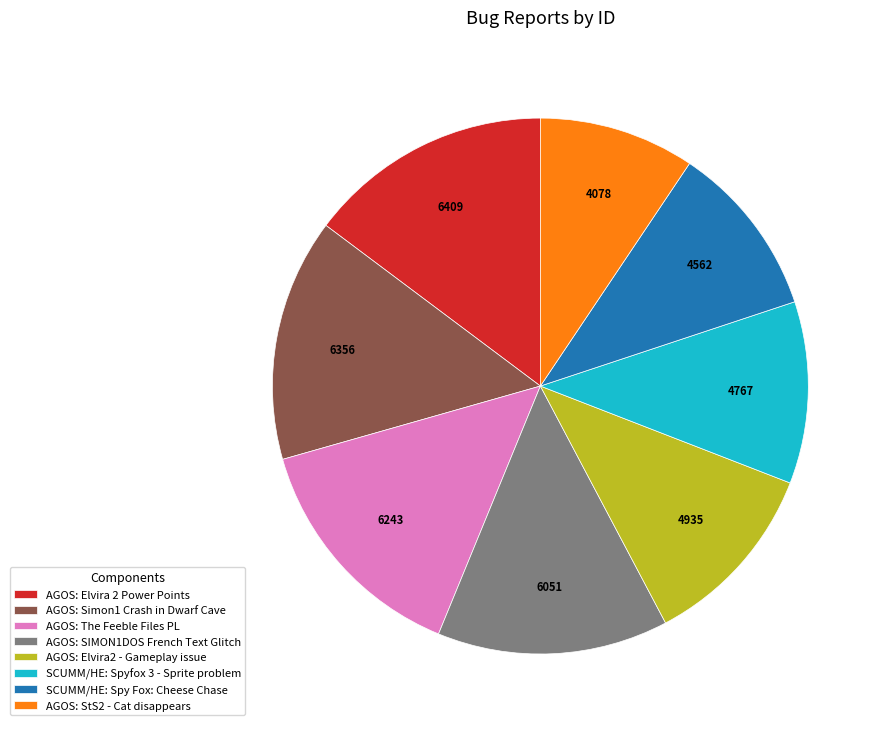

True or false: SCUMM/HE: Spyfox 3 - Sprite problem accounts for 2% of the total.

False